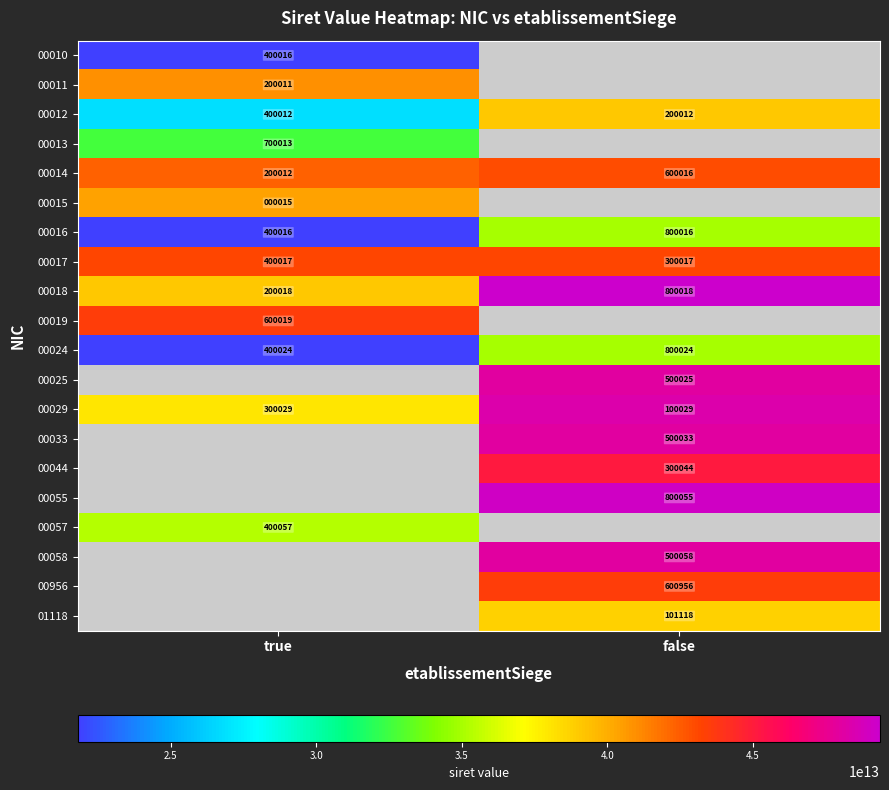

List the labels in order of 00012 value, largest first.

true, false